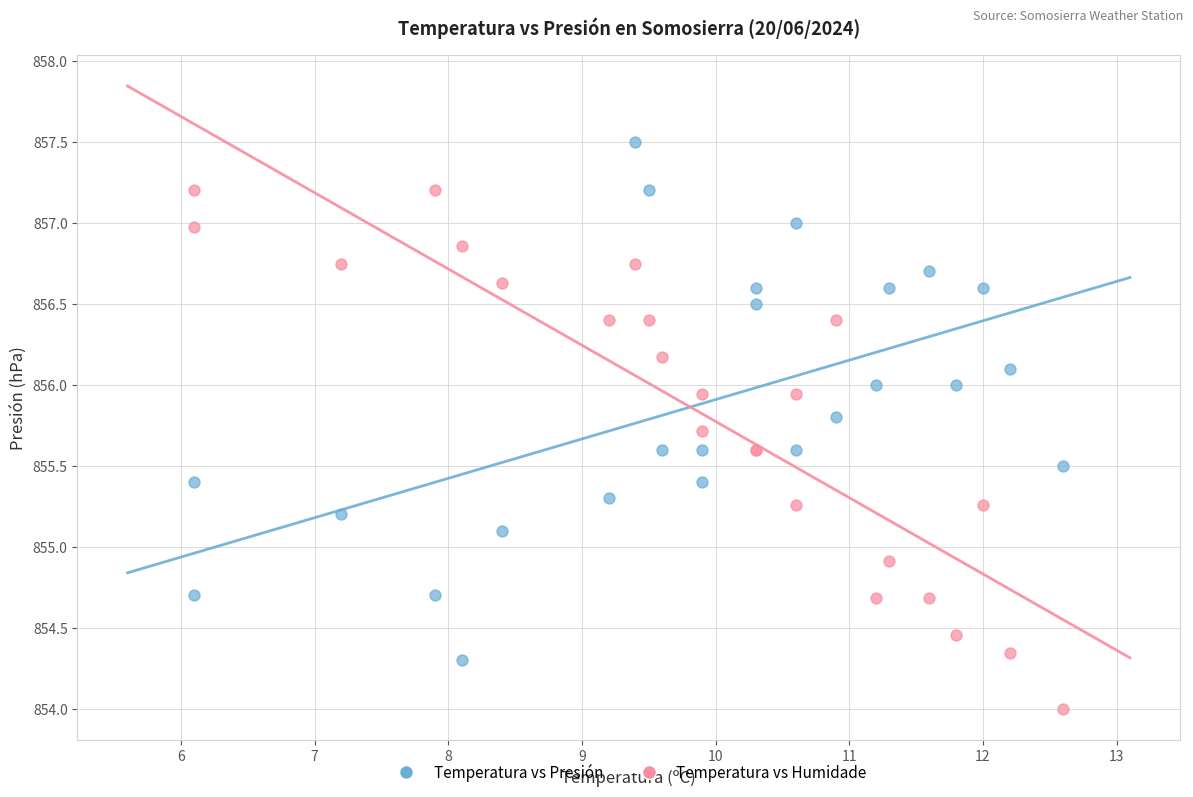

Which series reaches the maximum Y coordinate?

Temperatura vs Presión